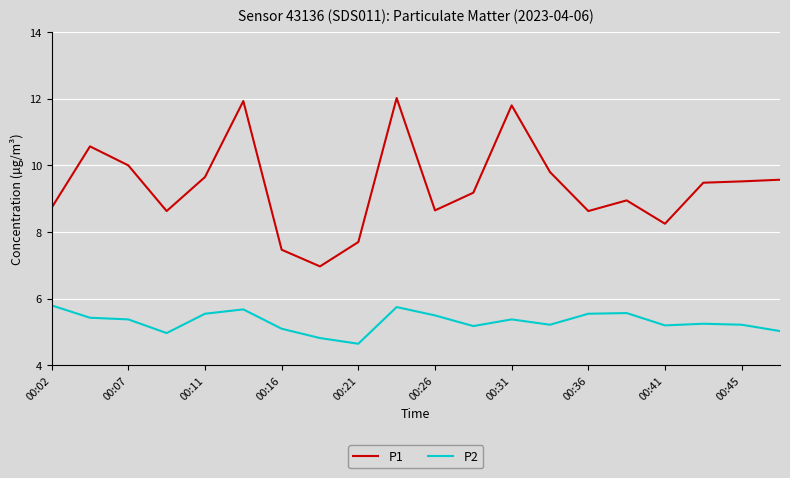

True or false: P2 and P1 cross at least once.

False